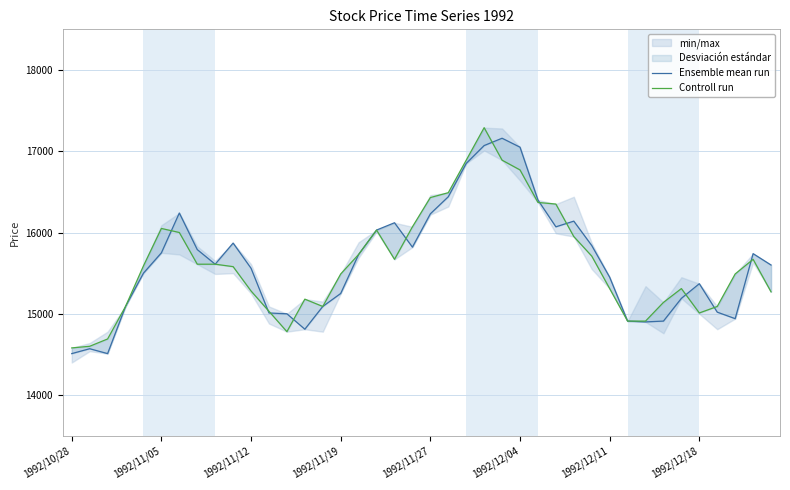

At 1992/10/28, list the series in order from smallest to largest.

Ensemble mean run, Controll run